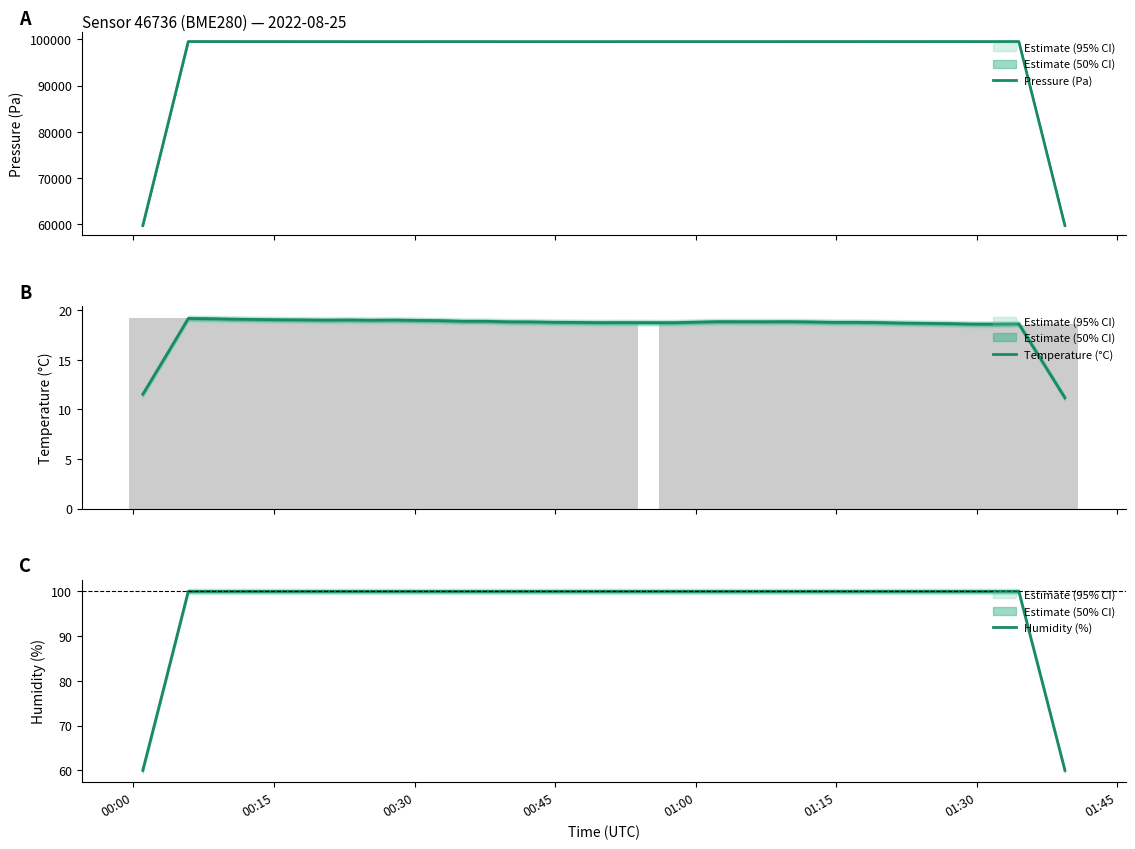

What is the minimum value for Humidity (%)?

60